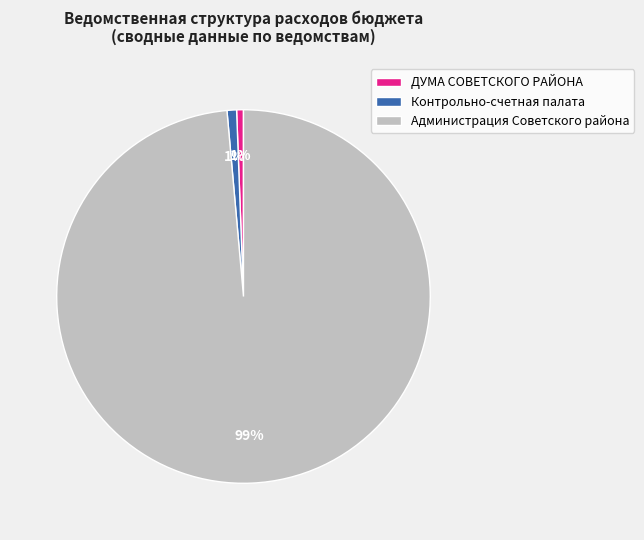

The ДУМА СОВЕТСКОГО РАЙОНА slice represents 11% of the pie. True or false?

False